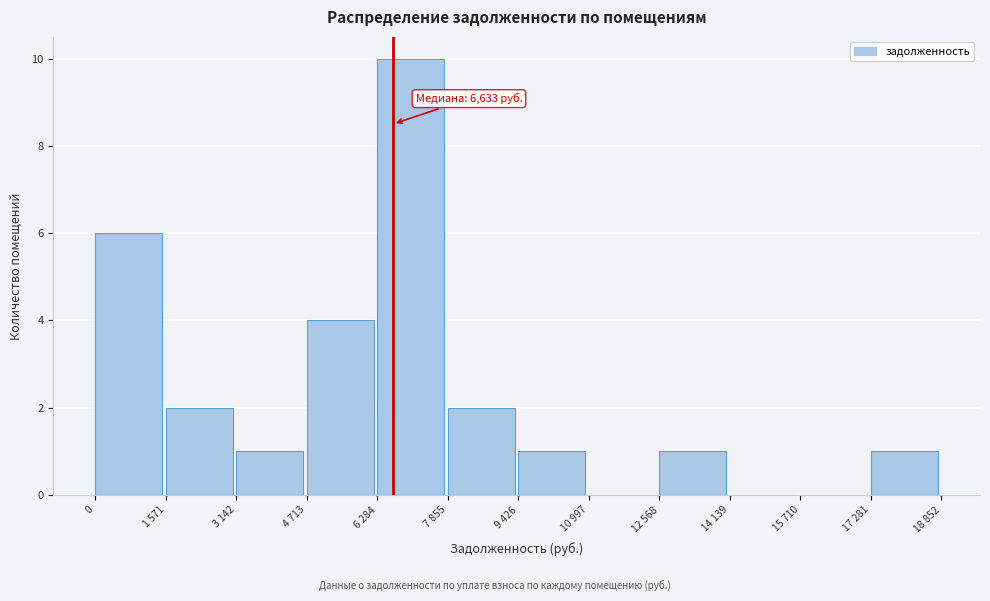

Reading left to right, extract all data points from this chart.

0=6	1 571=2	3 142=1	4 713=4	6 284=10	7 855=2	9 426=1	10 997=0	12 568=1	14 139=0	15 710=0	17 281=1